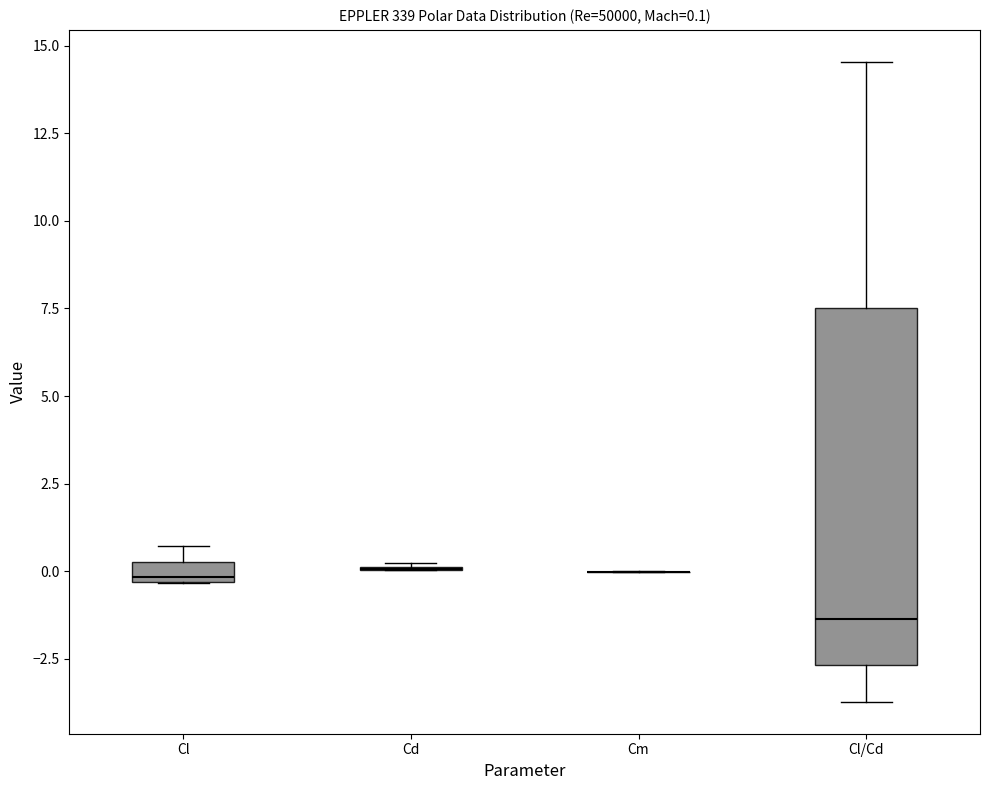

Comparing the boxes themselves (not the whiskers), which one is the tallest?

Cl/Cd